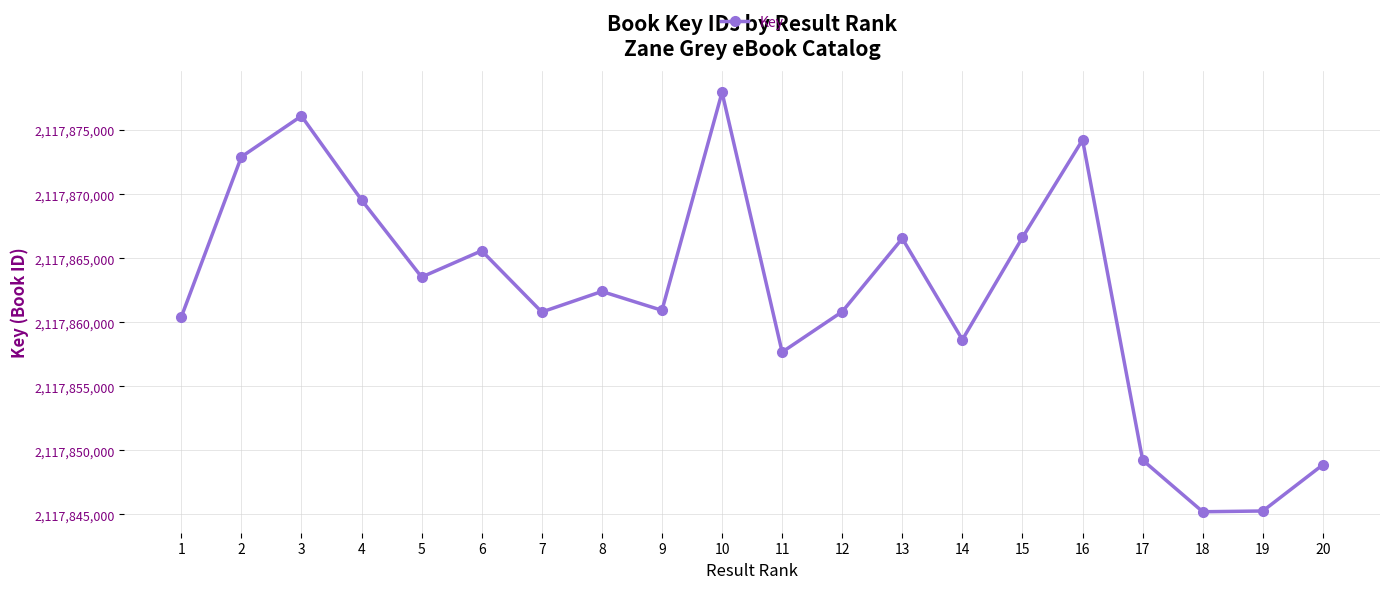

What is the value of the 20th point from the left?

2117848883